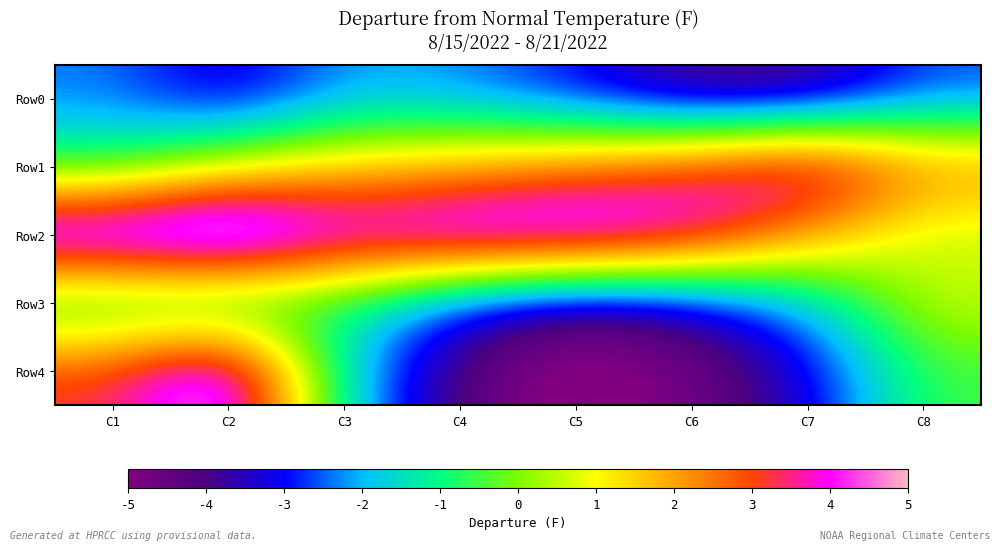

Which category has the lowest value across all series?

C5